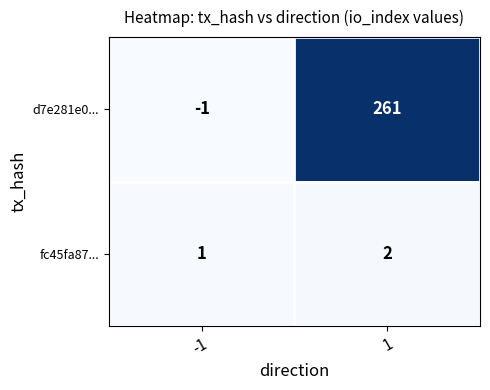

The value of d7e281e0... at -1 is -2. True or false?

False